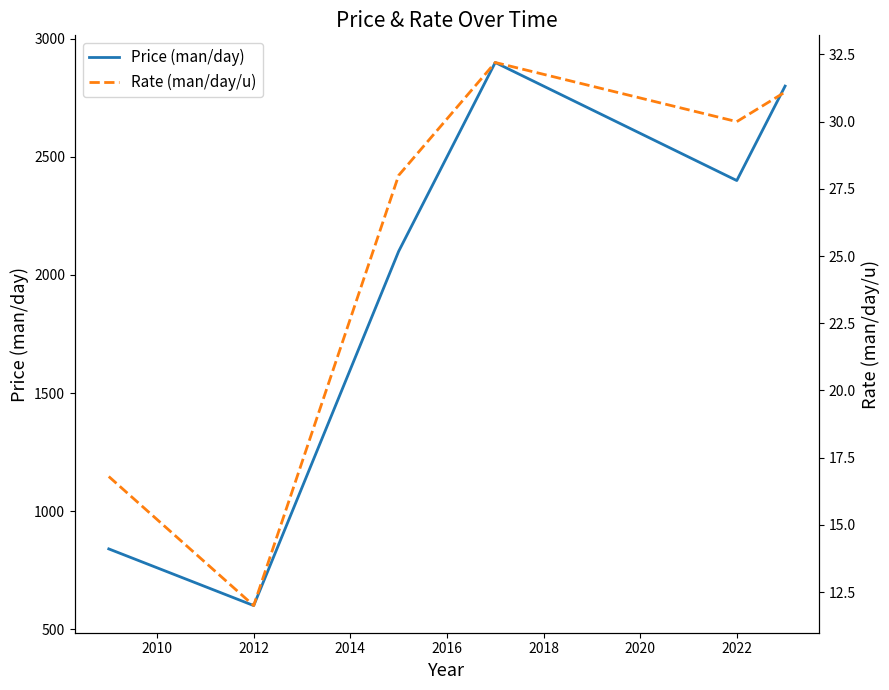

What is the maximum value for Price (man/day)?

2900